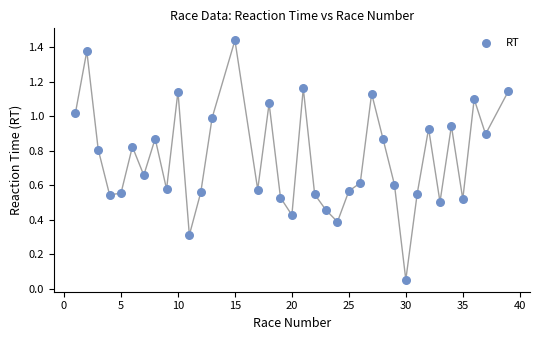

What is the range of X values (max minus min)?

38.0